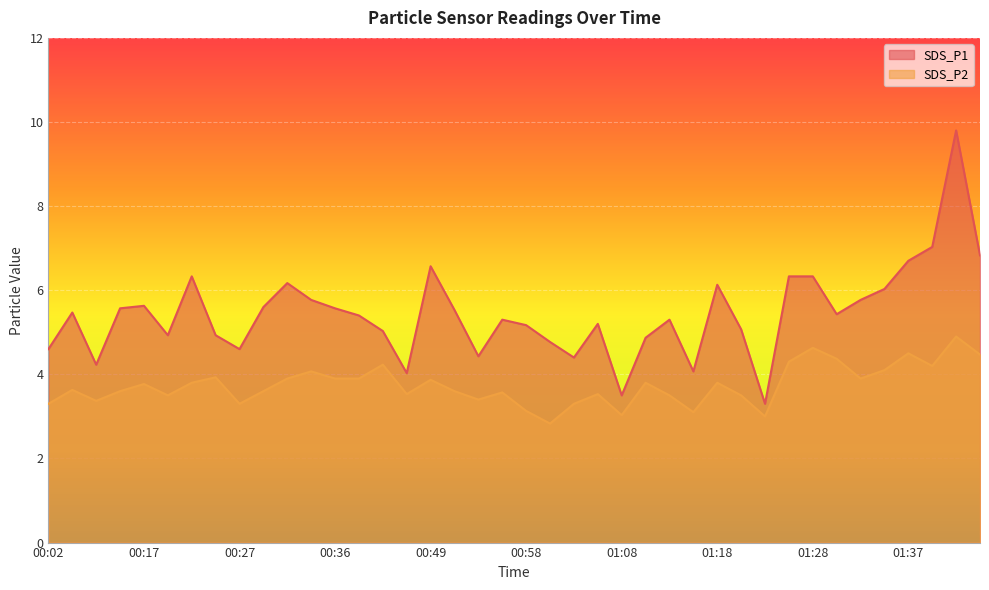

True or false: SDS_P1 and SDS_P2 cross at least once.

False